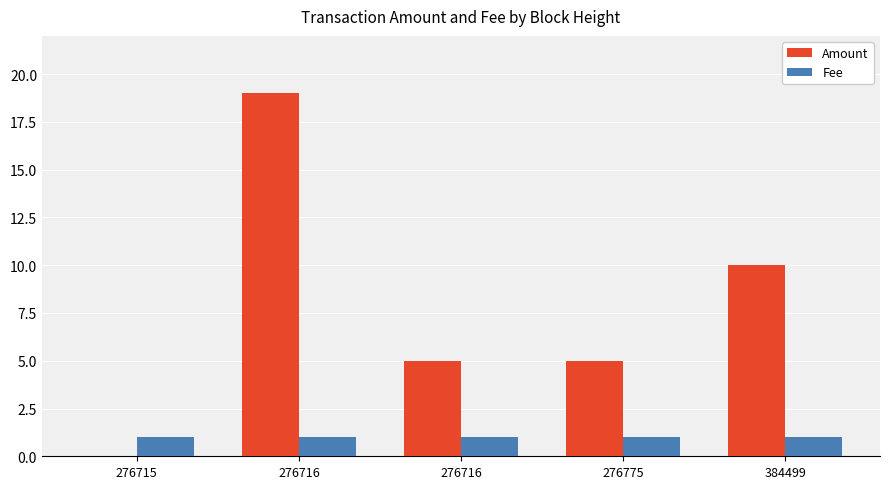

How many groups of bars are there?

5